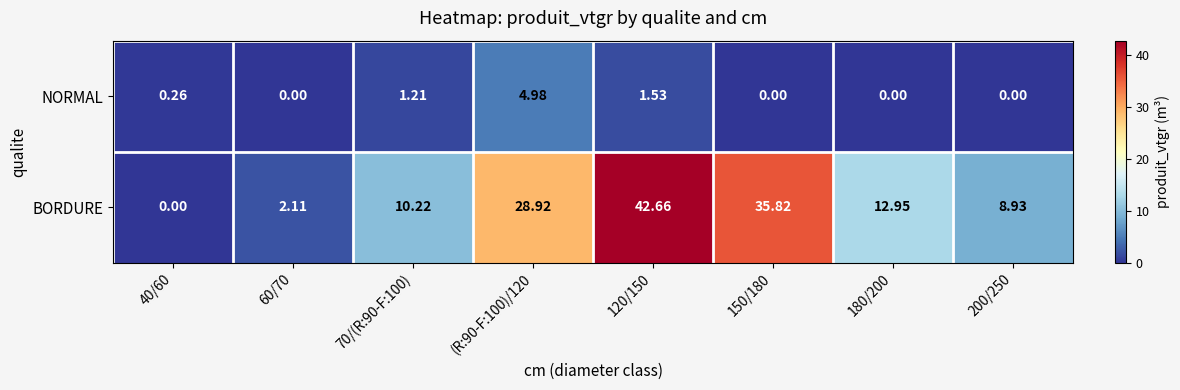

Is the value of BORDURE at 200/250 greater than the value of NORMAL at (R:90-F:100)/120?

Yes